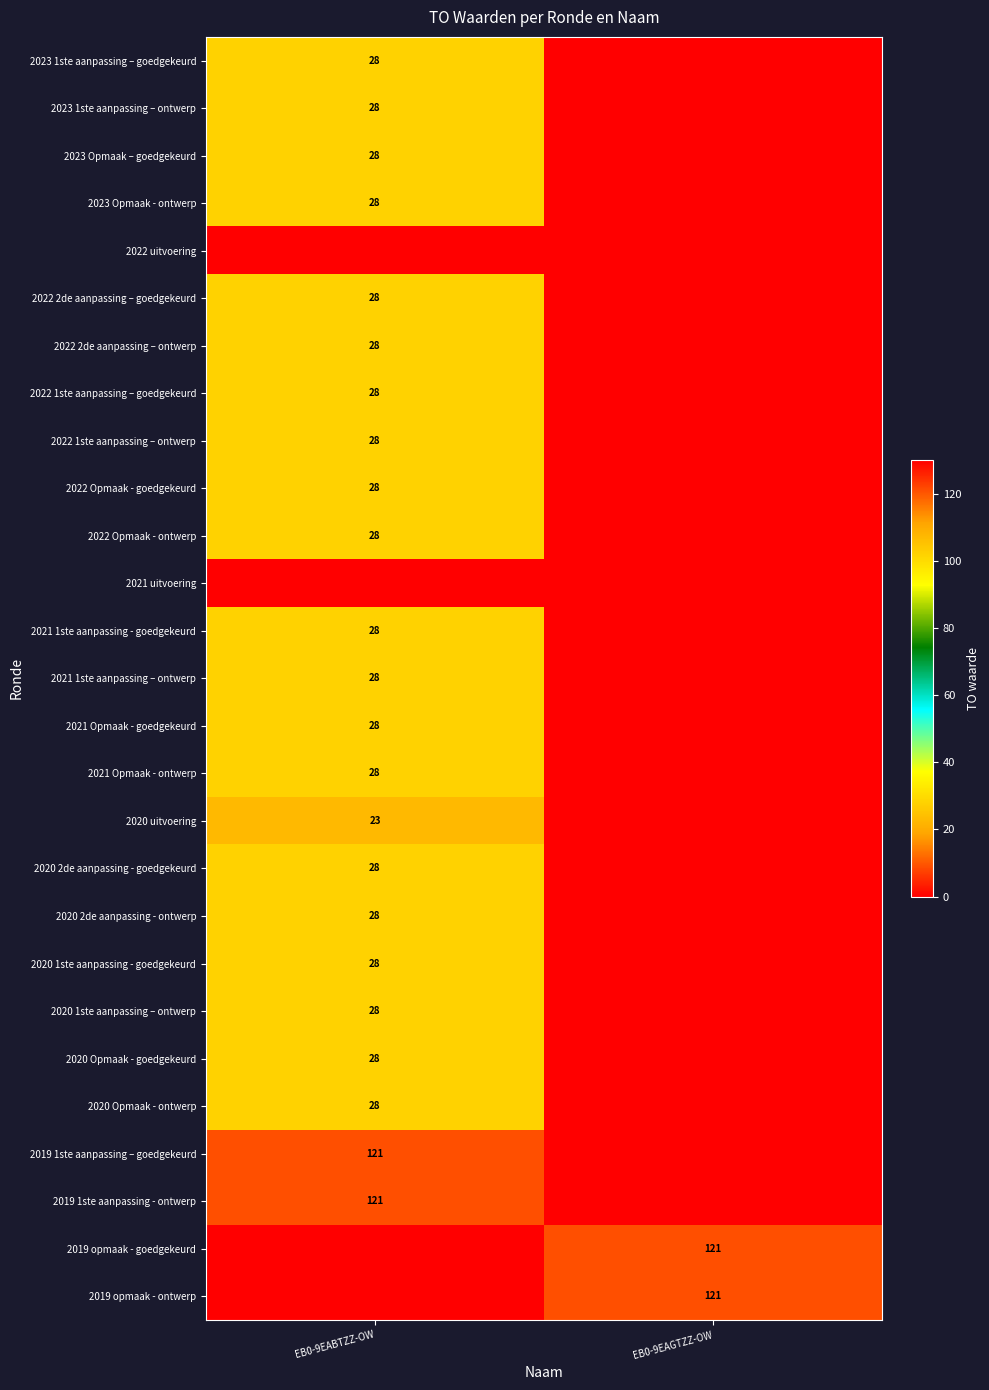

The 2021 Opmaak - ontwerp series shows 28 at EB0-9EABTZZ-OW. True or false?

True